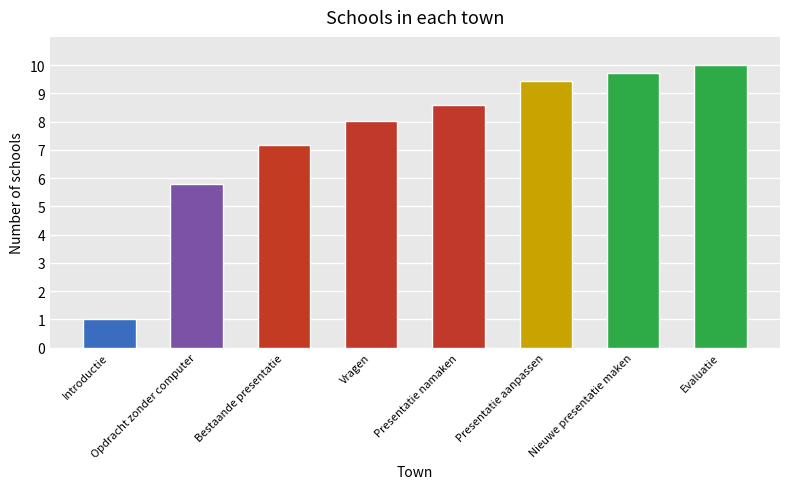

Approximately how many times larger is the value at Presentatie namaken compared to Evaluatie?

0.9